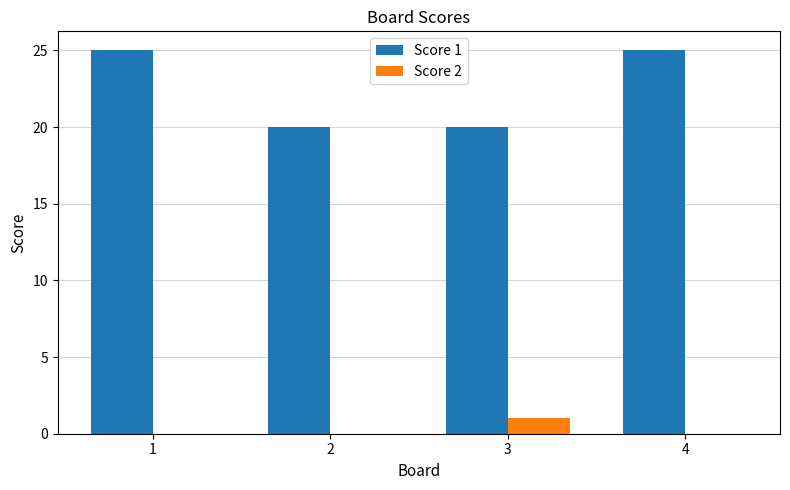

Reading left to right, what are all the values shown in this chart?

Score 1: 25	20	20	25
Score 2: 0	0	1	0